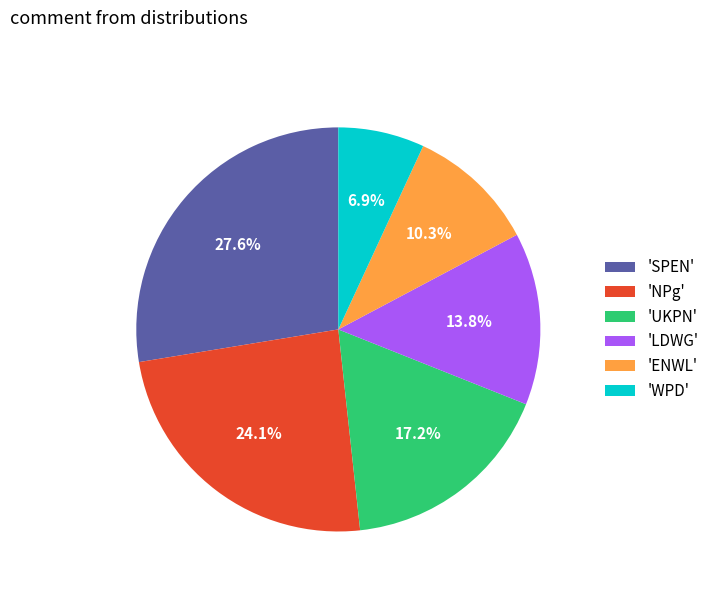

What percentage do 'ENWL' and 'LDWG' together represent?

24.1%